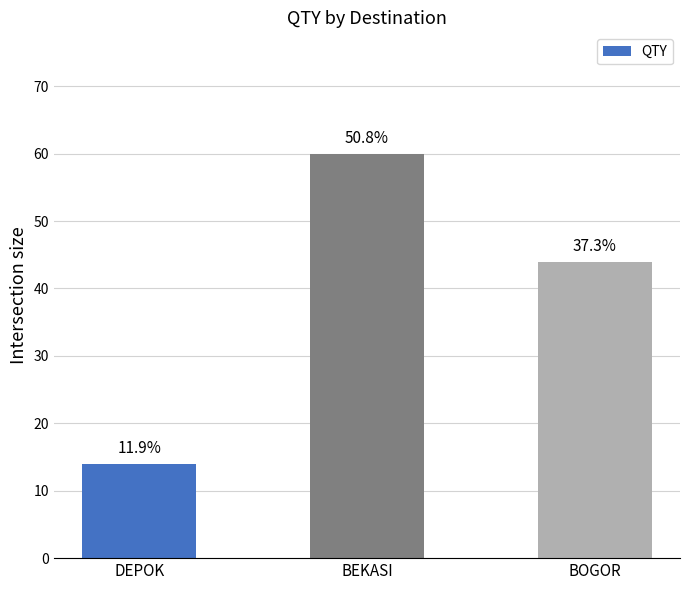

Reading left to right, transcribe all the data shown in this chart.

14	60	44